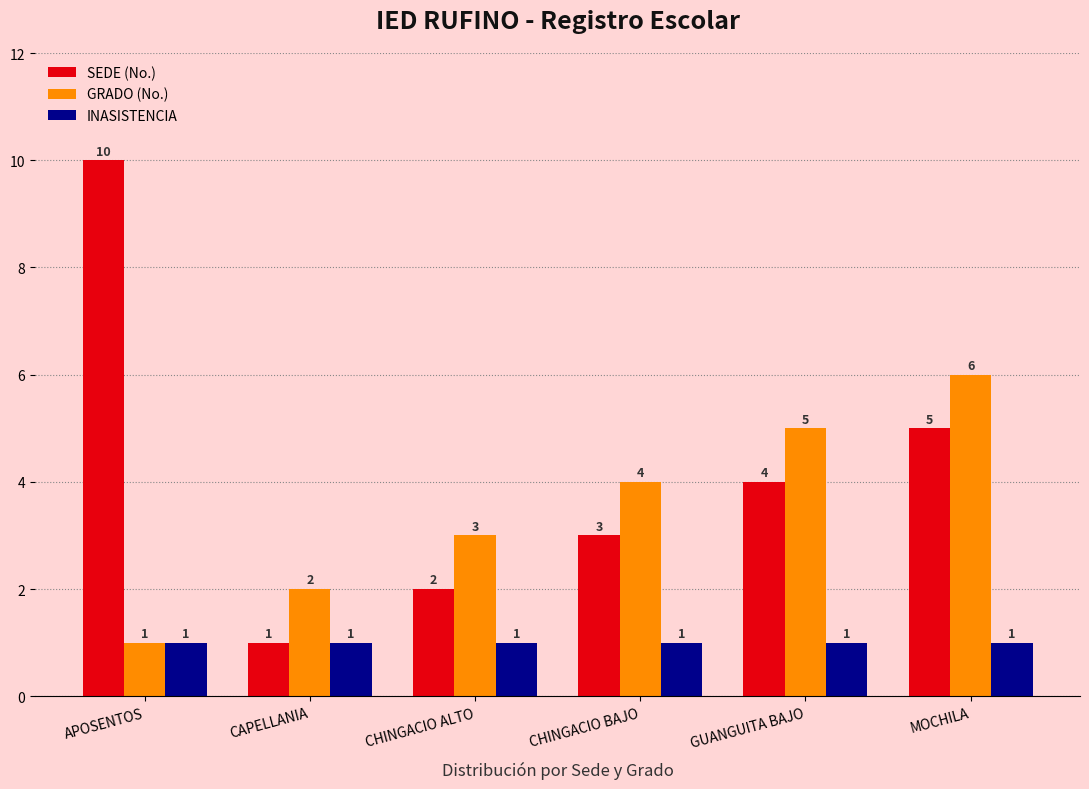

True or false: GRADO (No.) has a value of 4 at CHINGACIO BAJO.

True